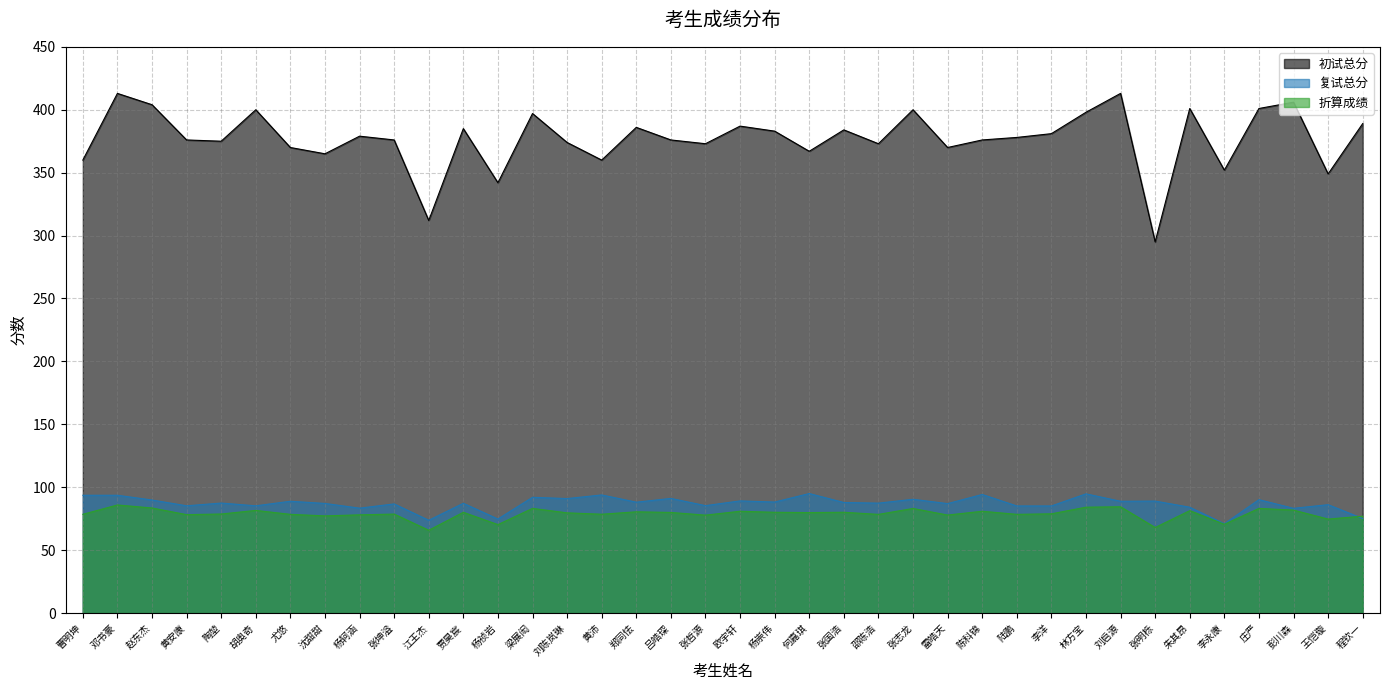

What is the sum of the 折算成绩 values at 刘陈岚琳 and 江王杰?

145.5